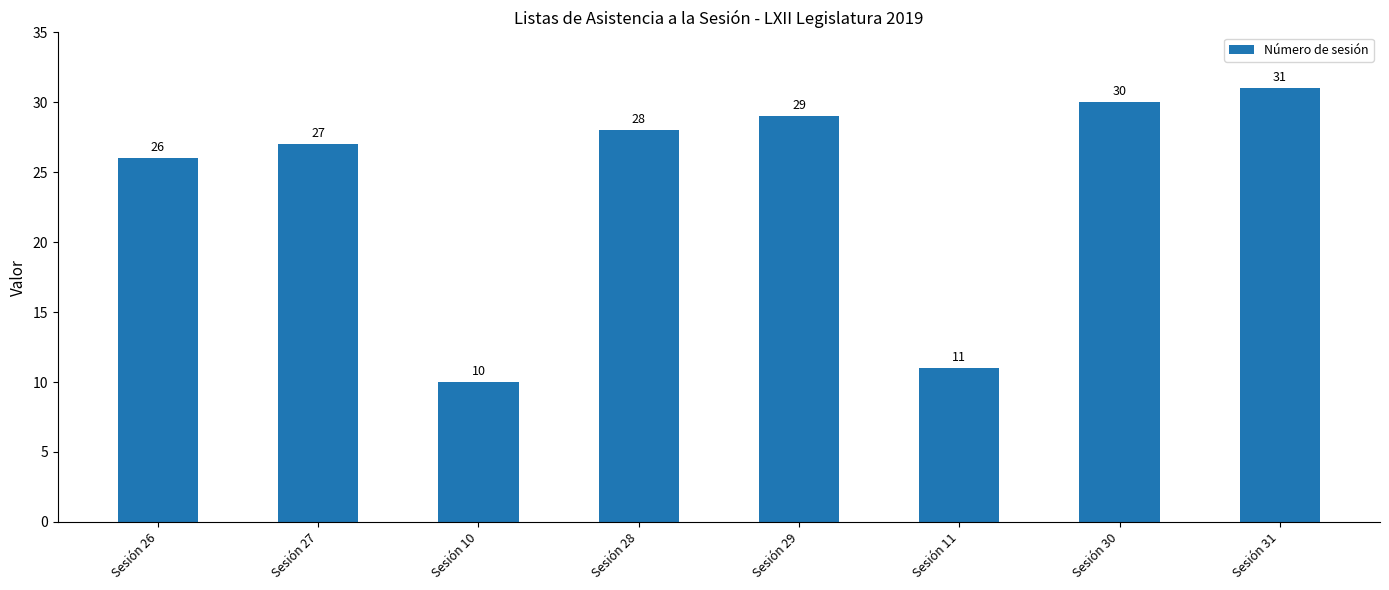

What is the minimum value shown in the chart?

10